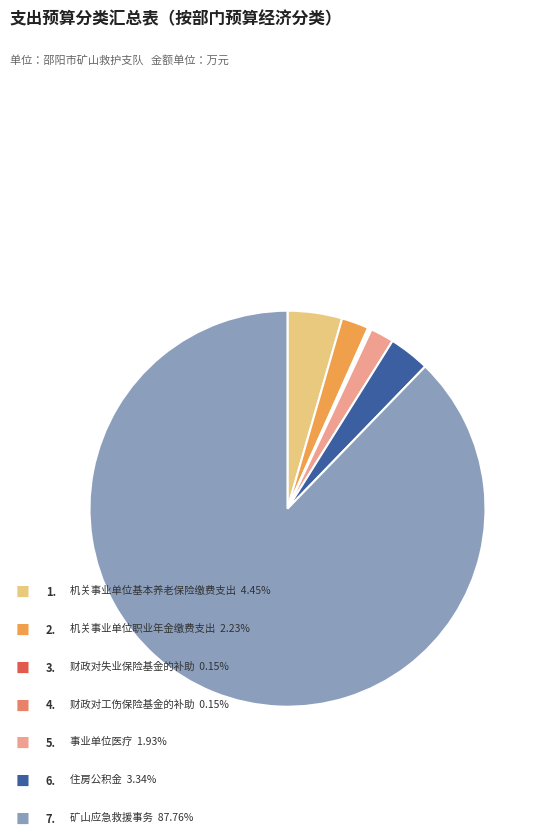

Is there any slice that represents more than half of the pie?

Yes